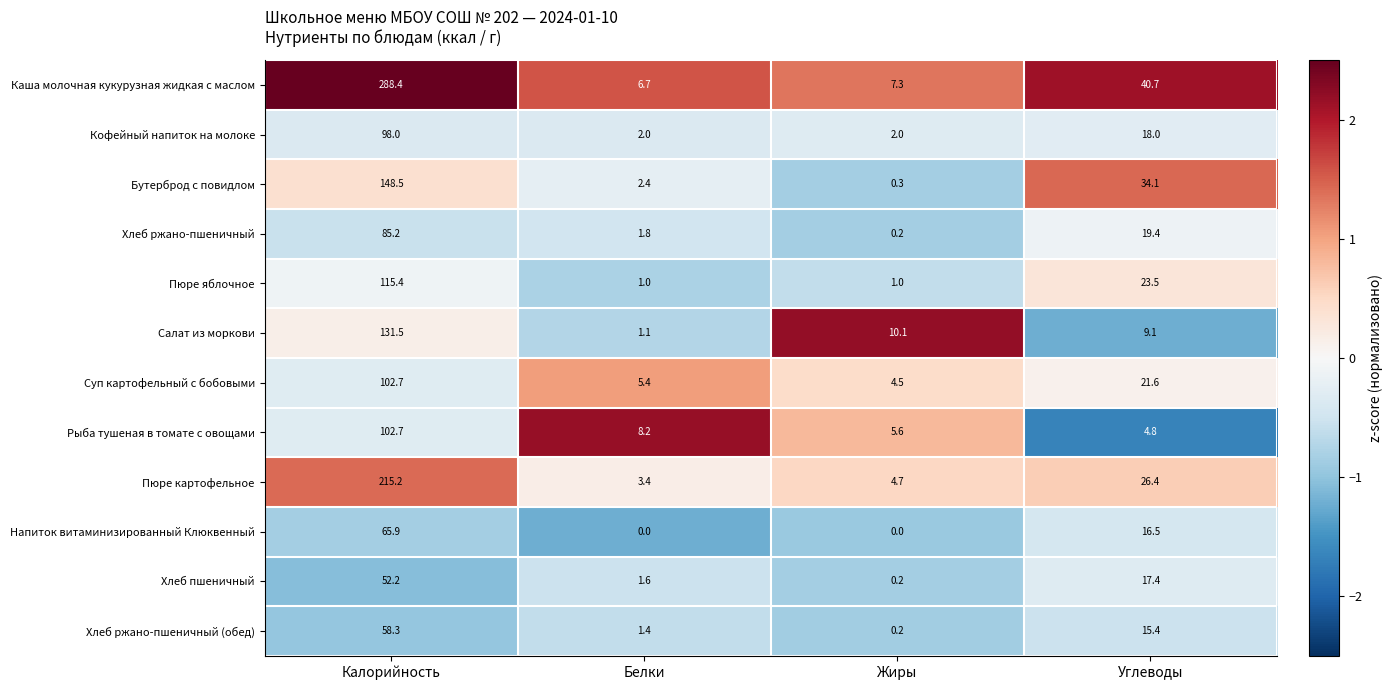

Rank the series at Белки from lowest to highest value.

Напиток витаминизированный Клюквенный, Пюре яблочное, Салат из моркови, Хлеб ржано-пшеничный (обед), Хлеб пшеничный, Хлеб ржано-пшеничный, Кофейный напиток на молоке, Бутерброд с повидлом, Пюре картофельное, Суп картофельный с бобовыми, Каша молочная кукурузная жидкая с маслом, Рыба тушеная в томате с овощами